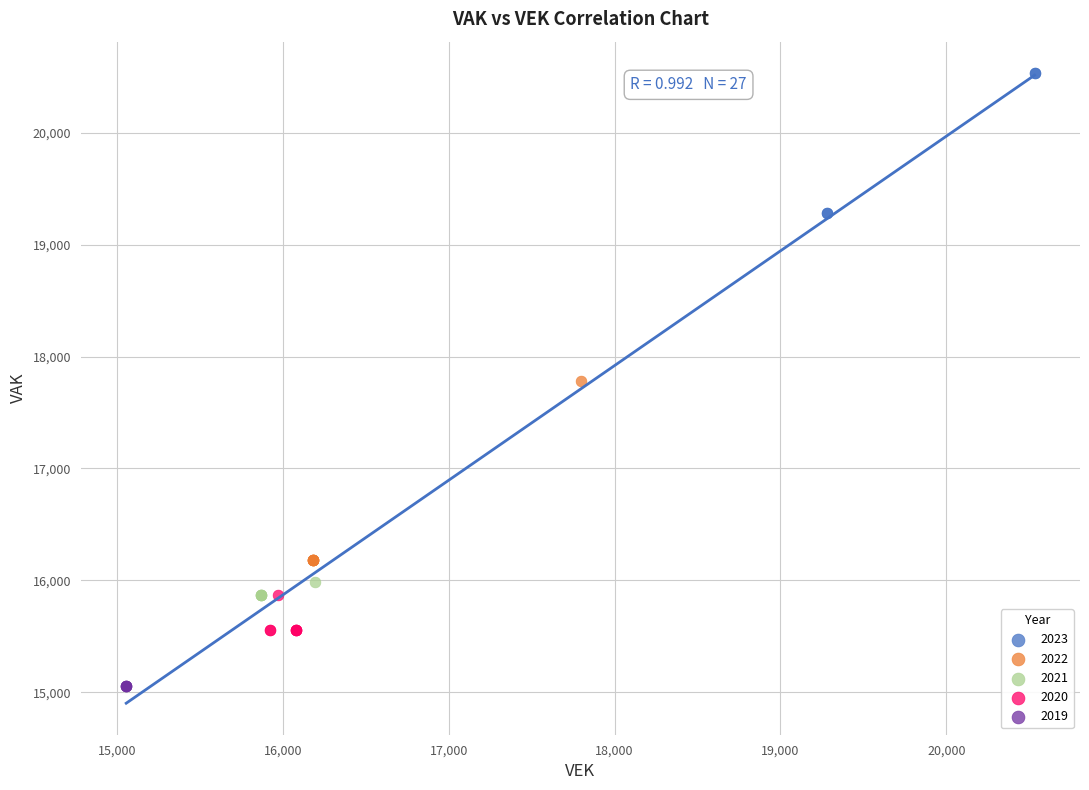

Which series contains the highest Y value?

2023